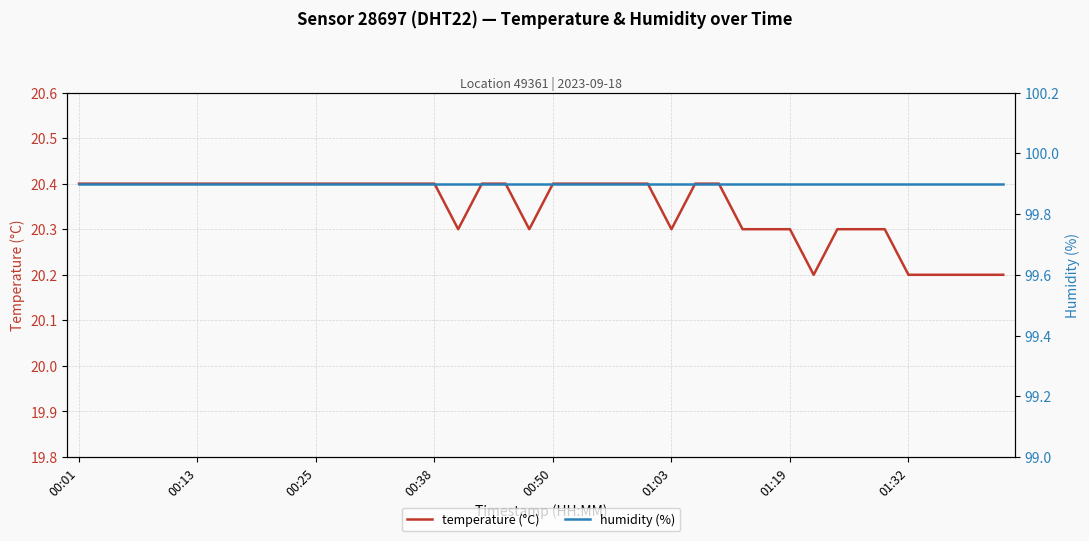

True or false: temperature (°C) has a value of 8.4 at 01:19.

False